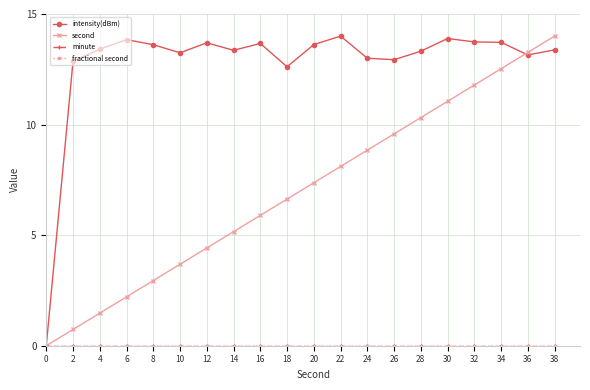

What is the total value across all series at 32?

25.5